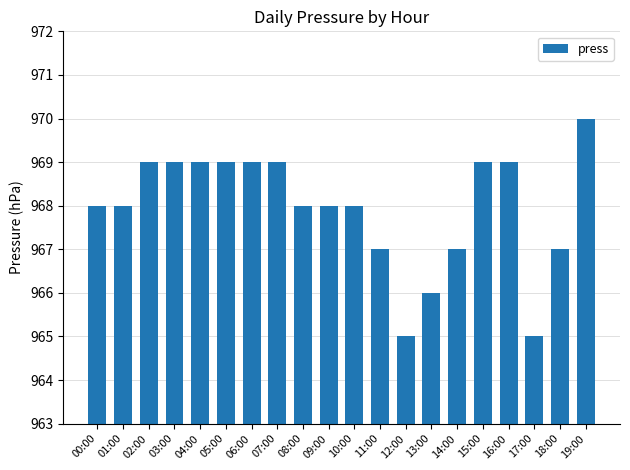

What is the minimum value shown in the chart?

965